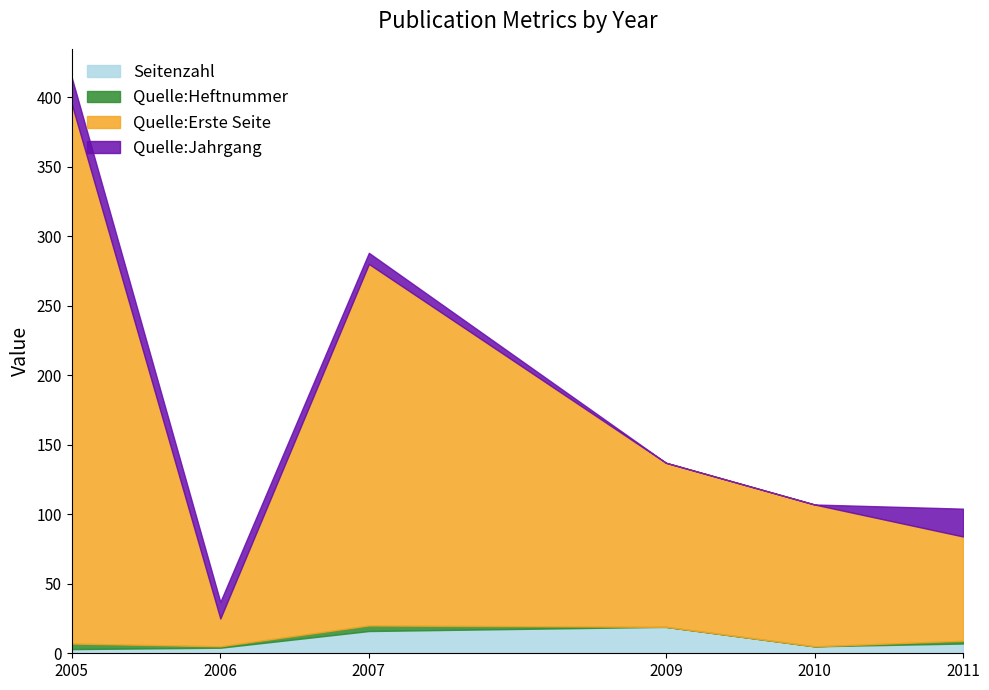

What is the value of the Seitenzahl point at the 3rd from the left?

16